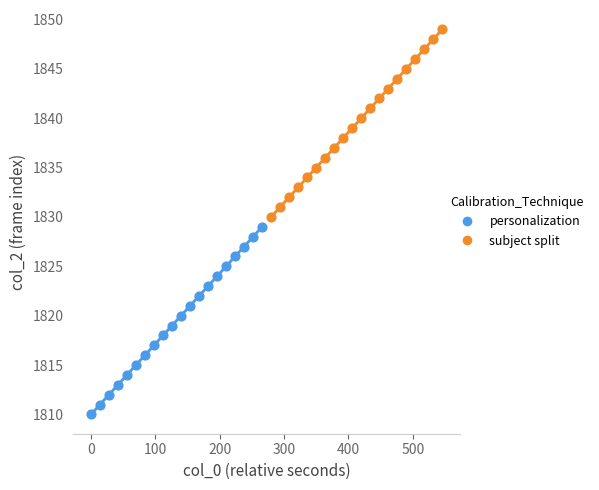

Which series reaches the maximum Y coordinate?

subject split